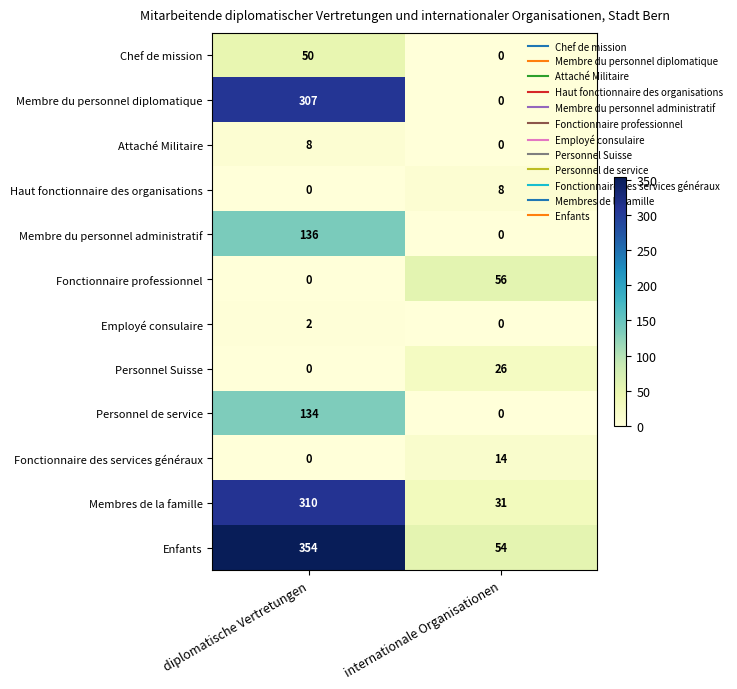

What is the sum of all Chef de mission values?

50